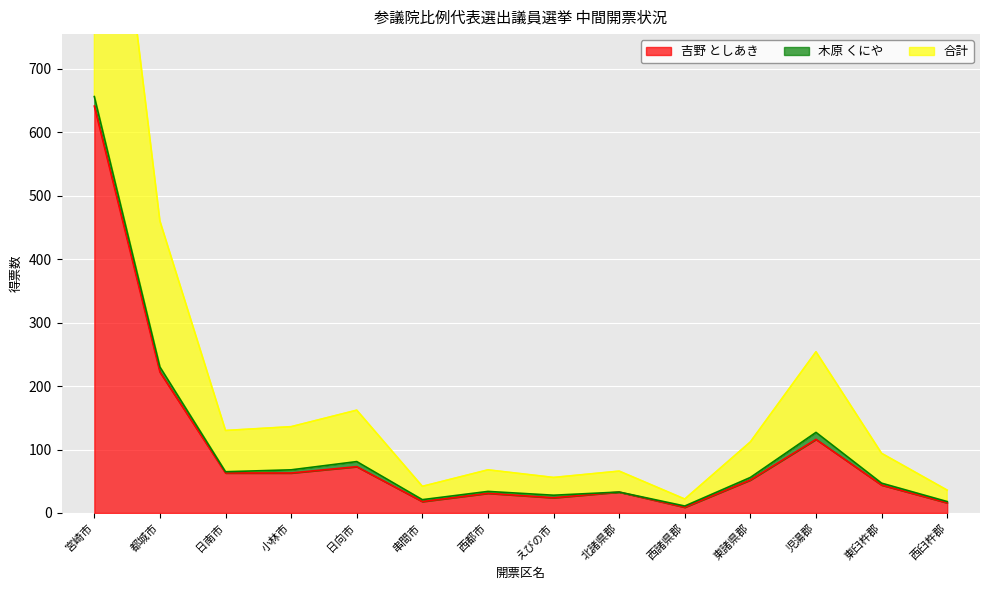

Between 串間市 and 東諸県郡, which is larger?

東諸県郡